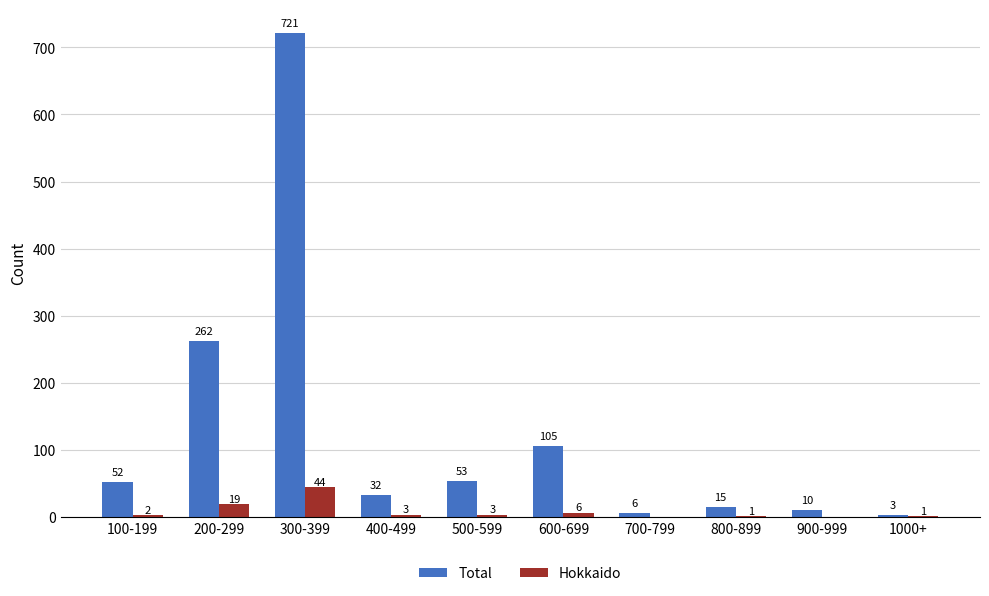

What is the maximum value shown in the chart?

721